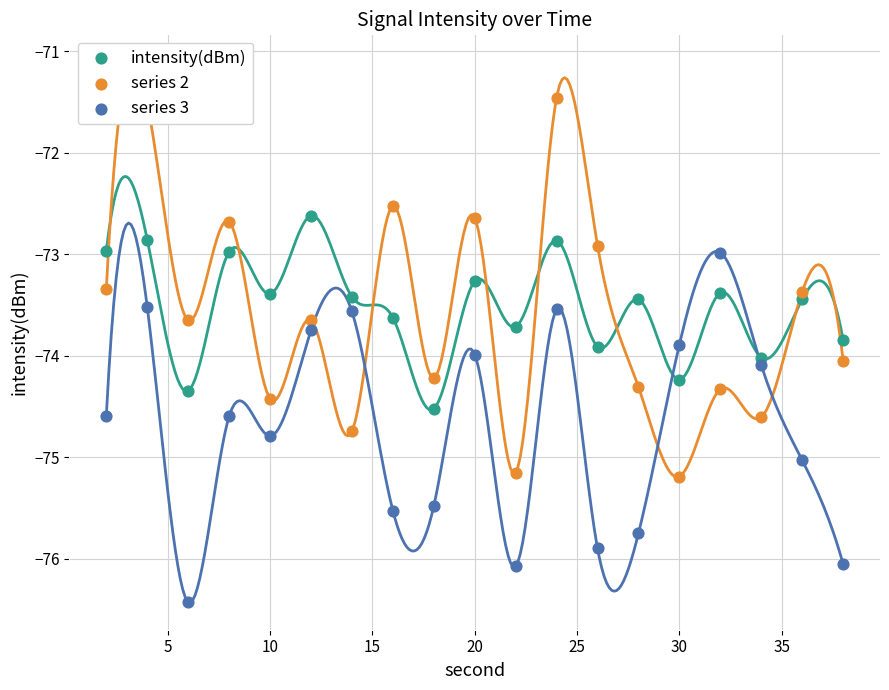

Which series contains the highest Y value?

series 2